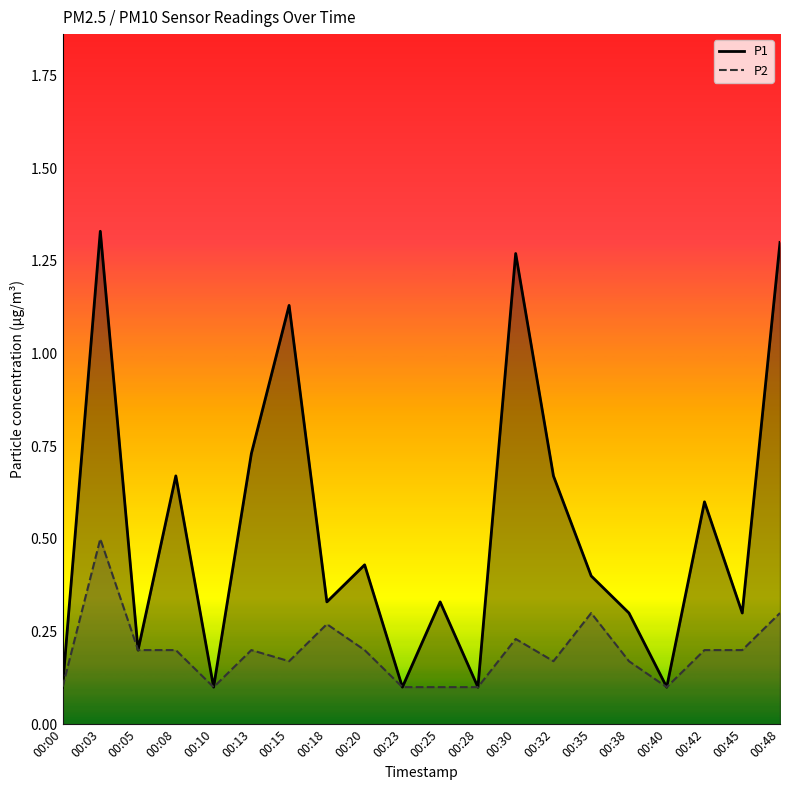

Count the number of data series in this chart.

2